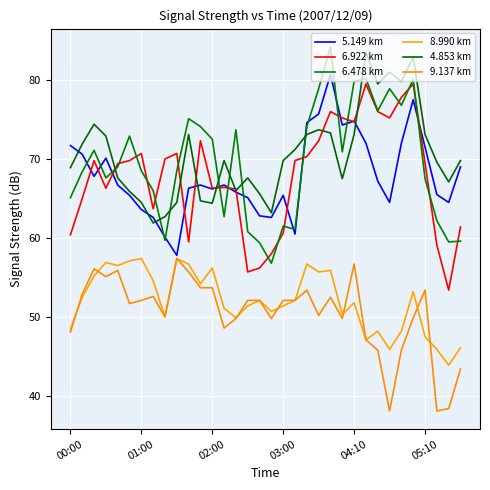

Where is 4.853 km nearest to the value 72?

01:00